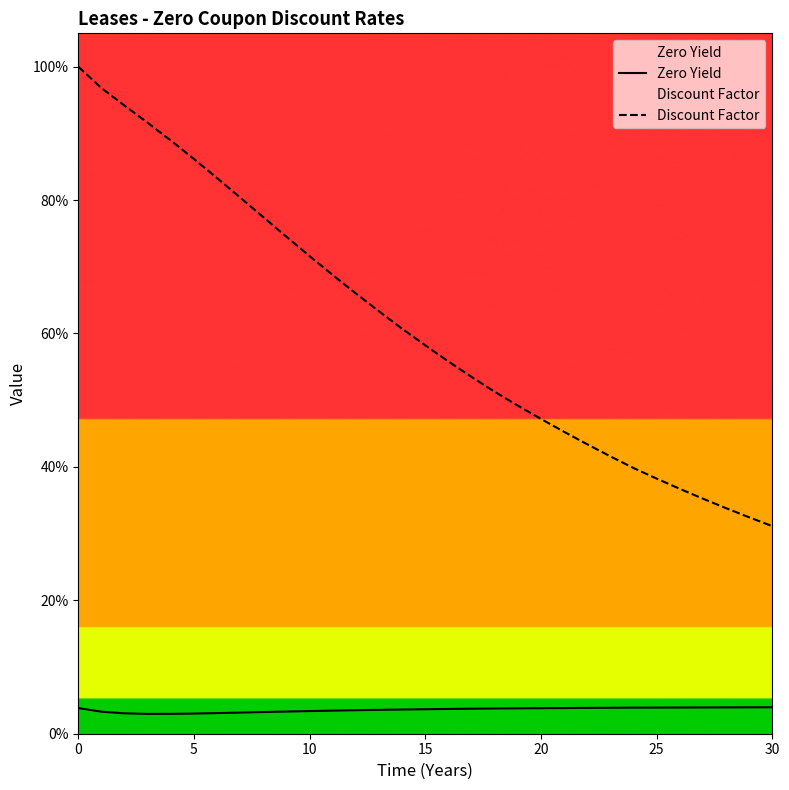

The value of Discount Factor at 11 is 0.7. True or false?

True